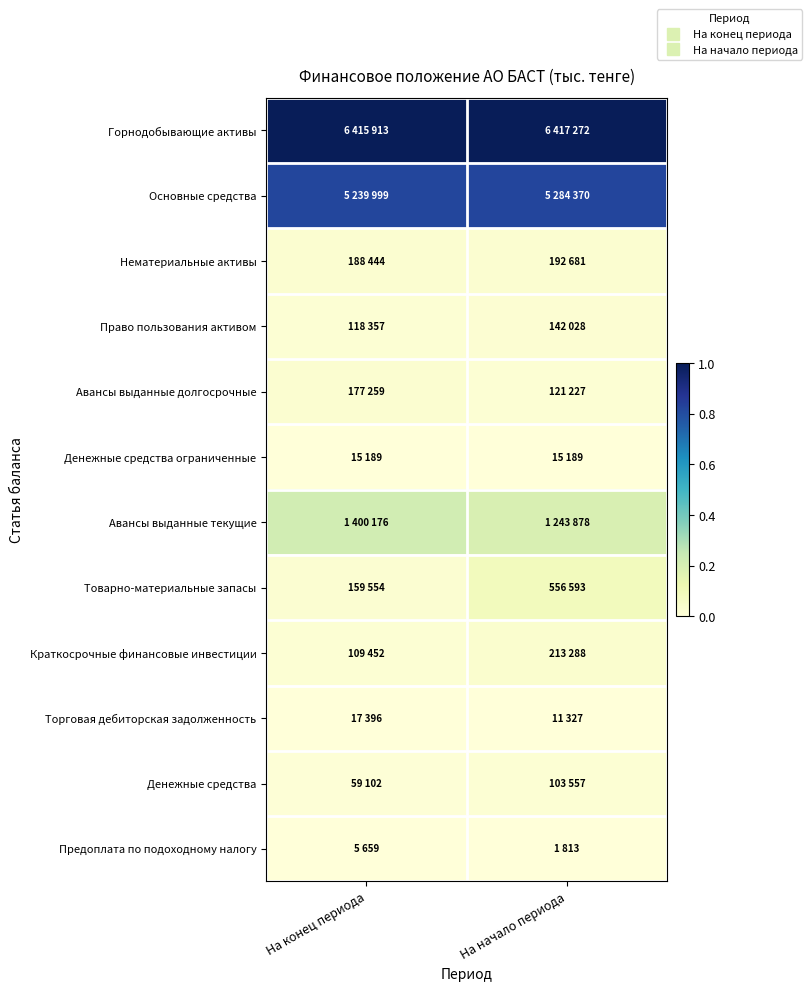

What is the spread (max minus min) of values at На начало периода?

1.0